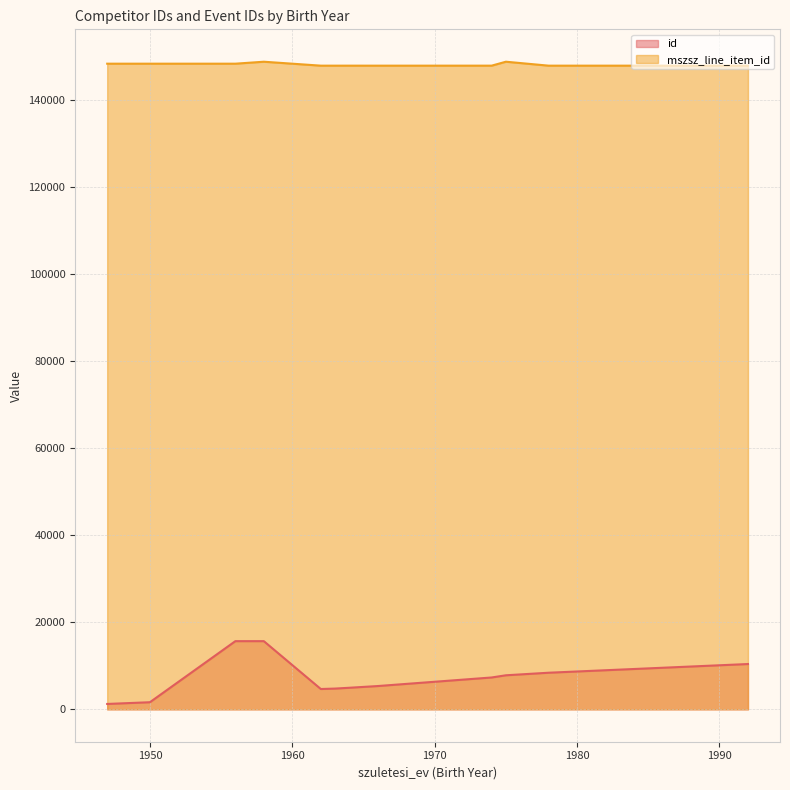

List the series in order of their peak value, highest first.

mszsz_line_item_id, id